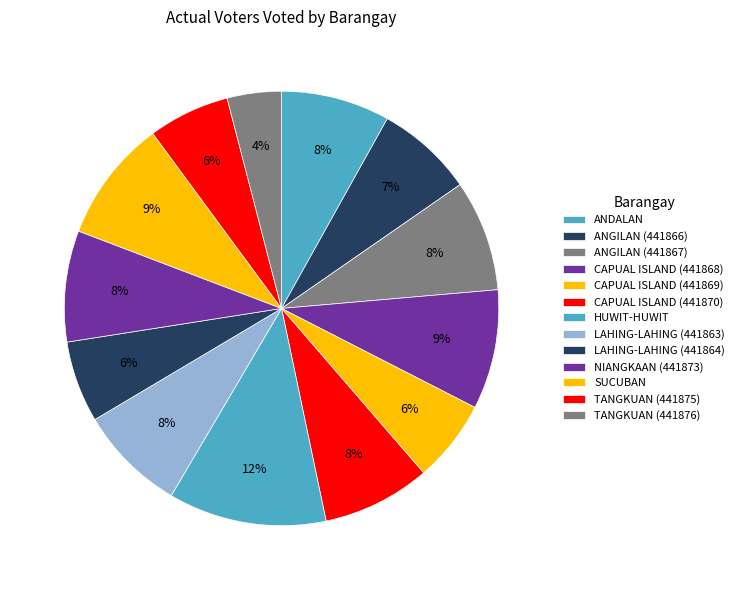

To the nearest percent, what is the difference between the largest and smallest slice percentages?

8%